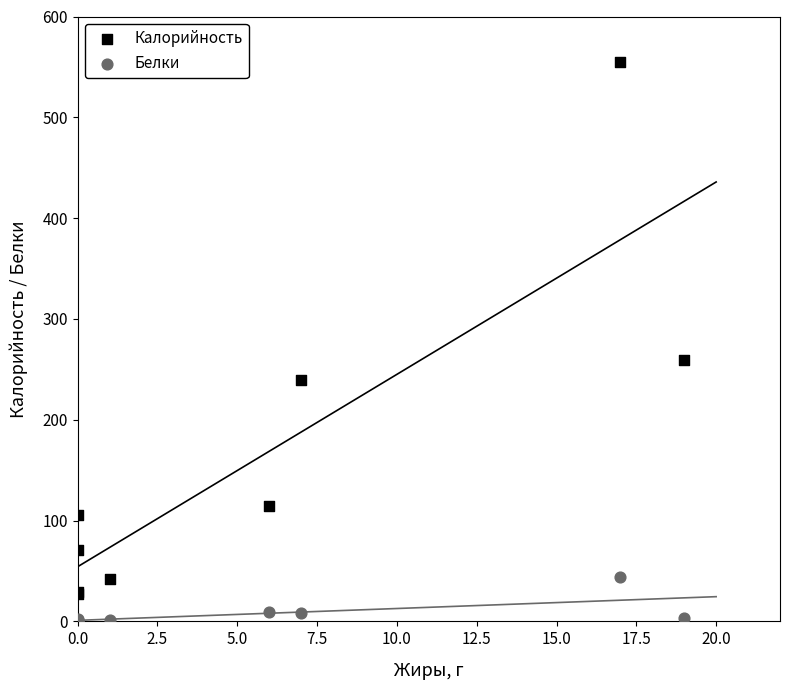

Which series has the widest spread of Y values?

Калорийность